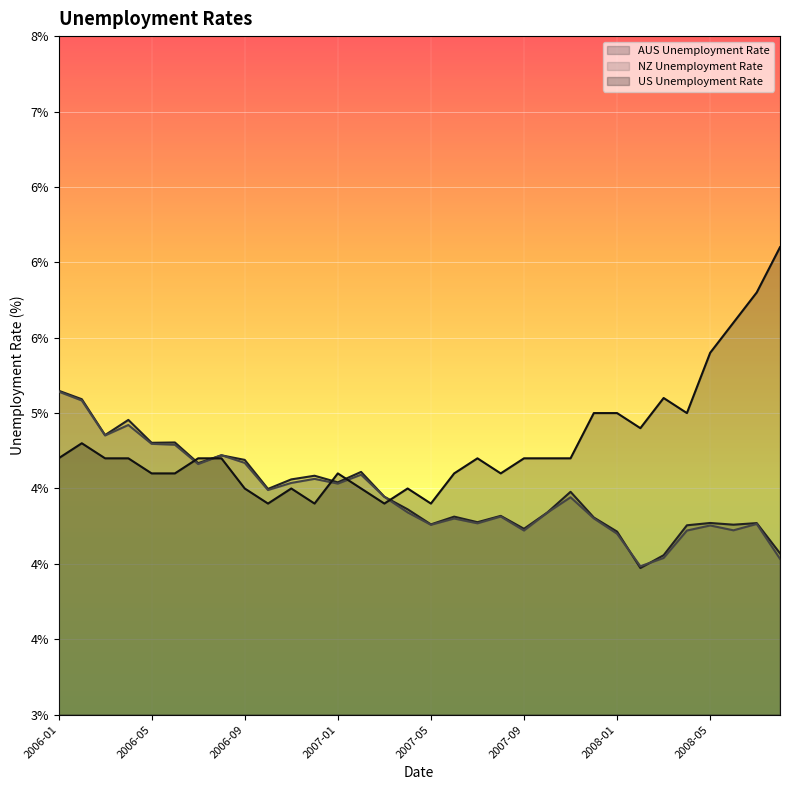

What position from the right is 2006-03?

30